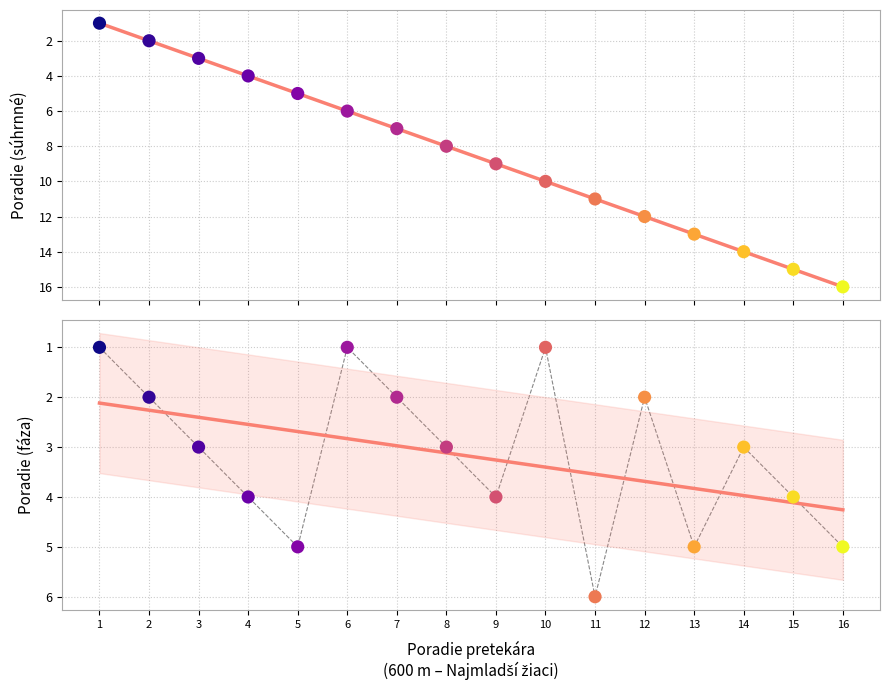

Which series reaches the minimum Y coordinate?

Poradie (sourhn.)